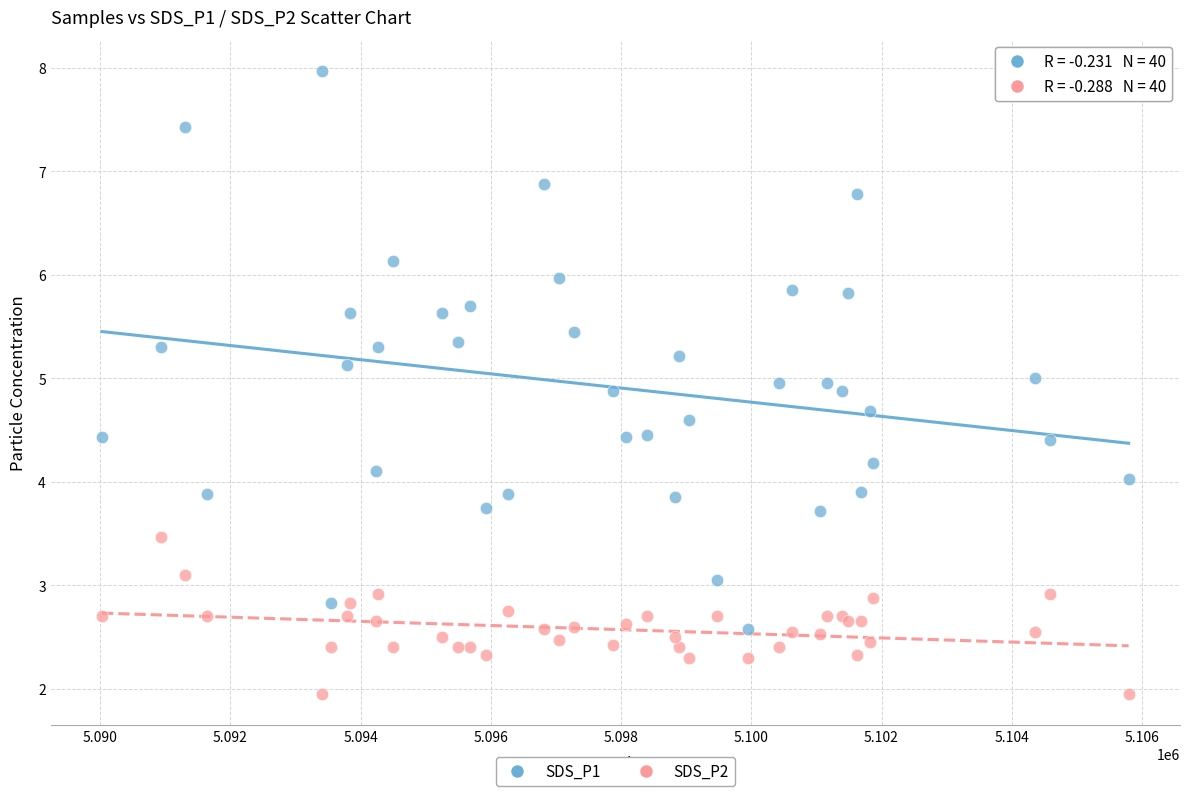

Which series has the largest Y range (max minus min)?

SDS_P1